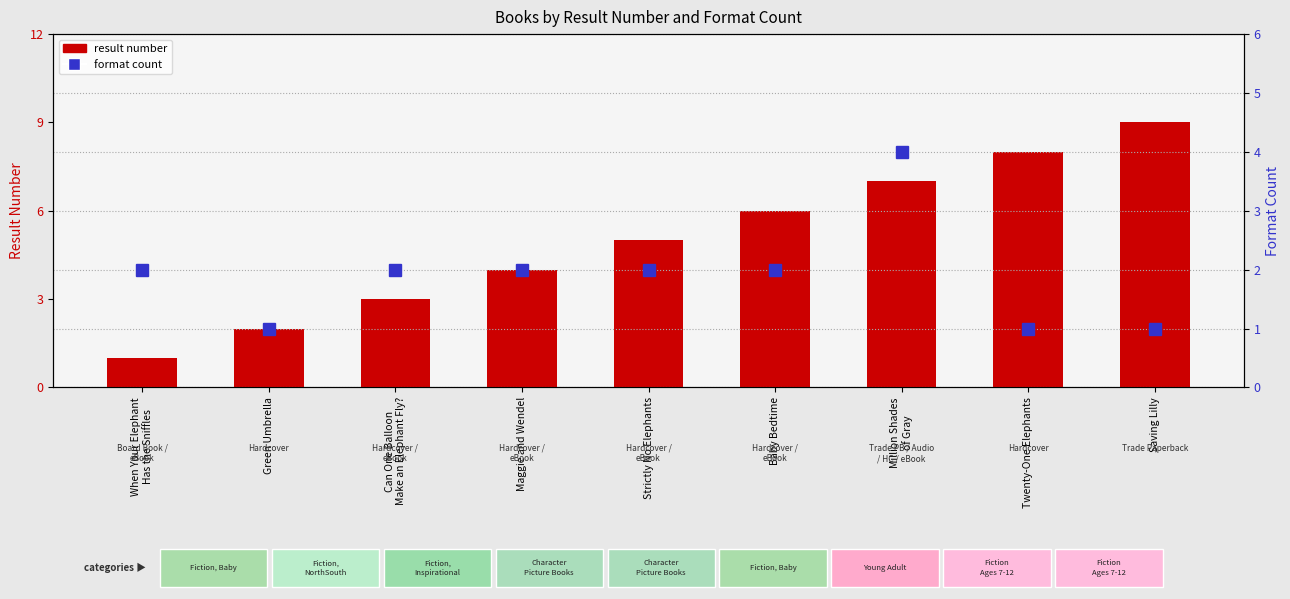

What are all the series names shown in the legend?

result number, format count